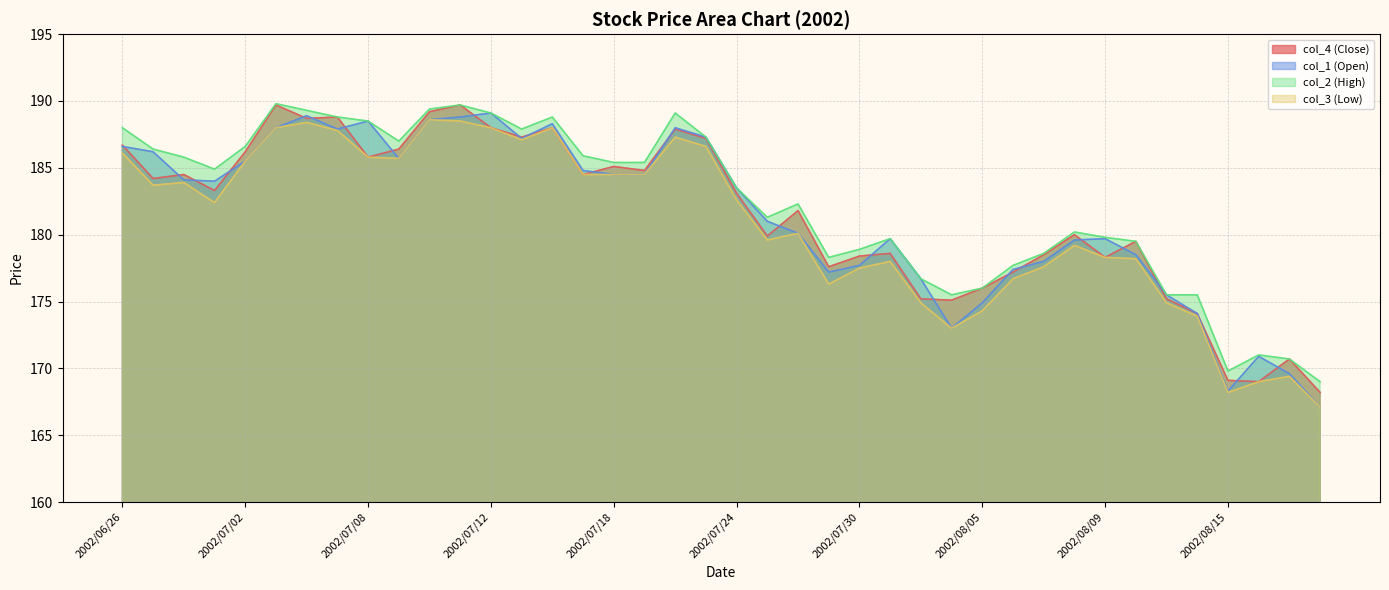

Where is the first local minimum for col_4 (Close)?

2002/06/27